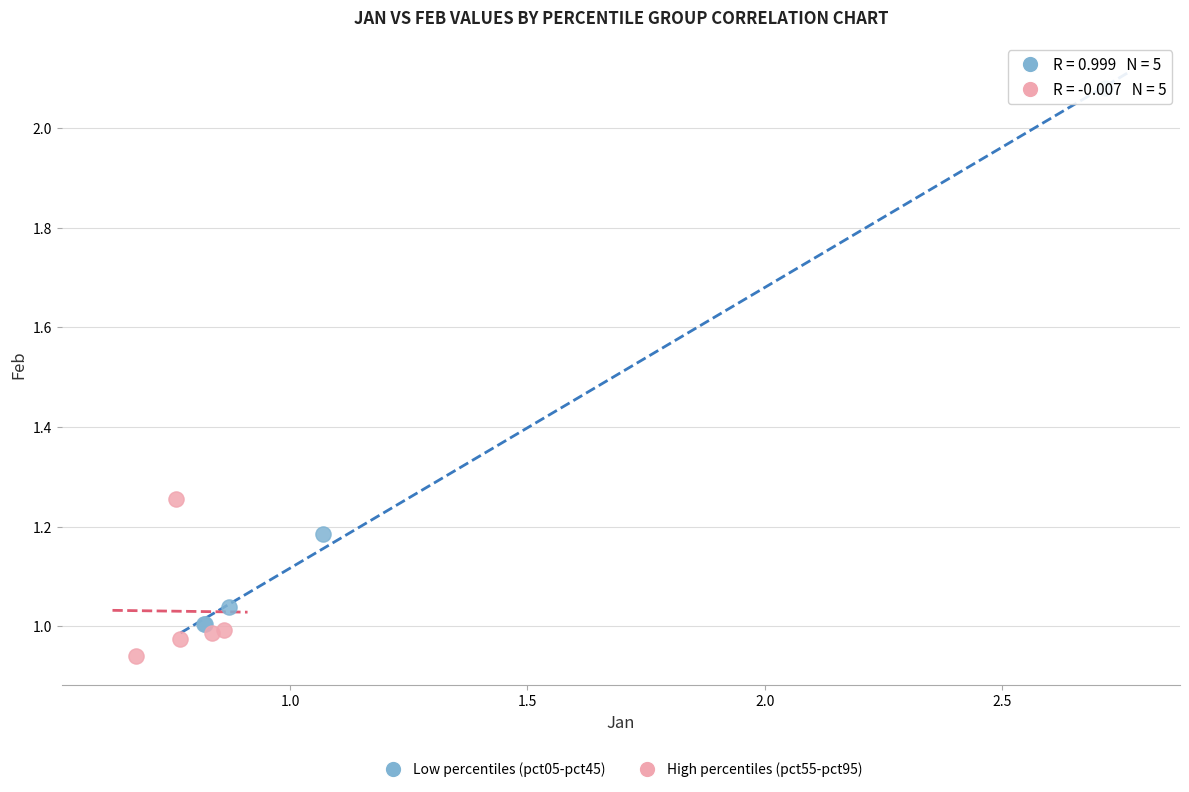

Which series contains the lowest Y value?

High percentiles (pct55-pct95)